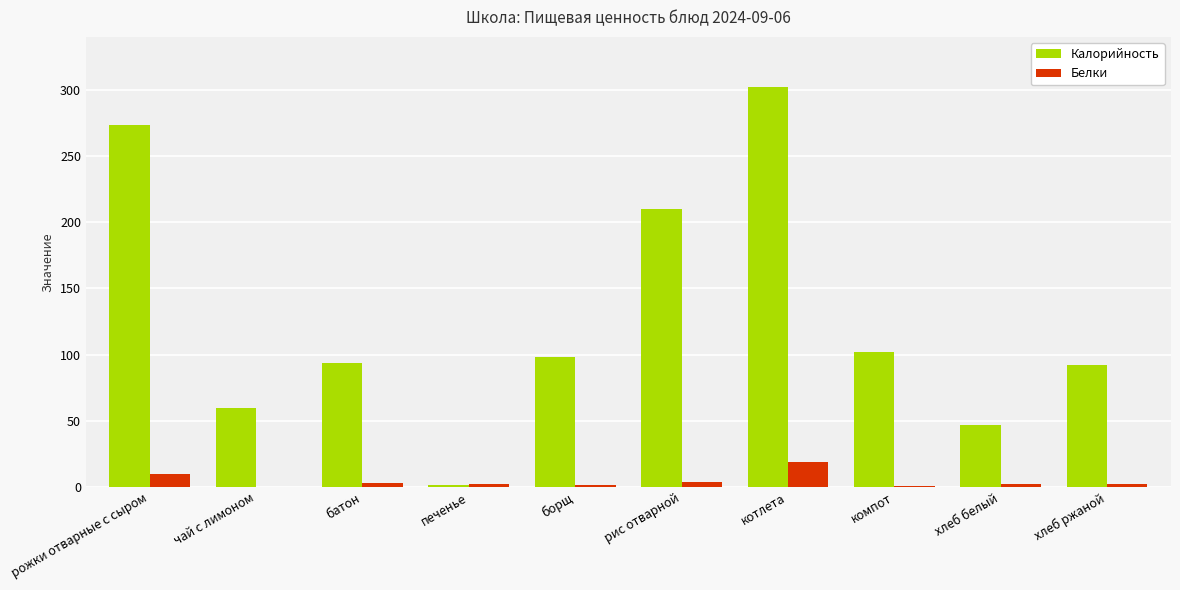

Which series changed the most between батон and печенье?

Калорийность